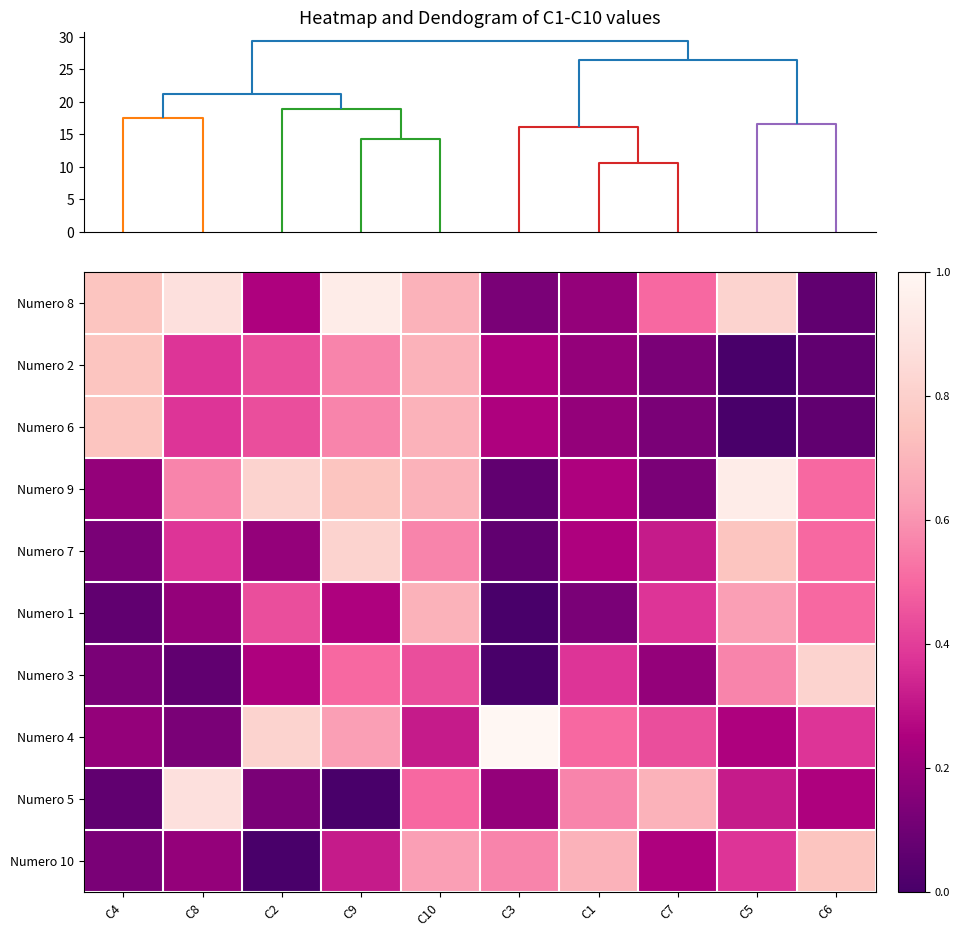

What is the difference between the highest and lowest values at C5?

0.9